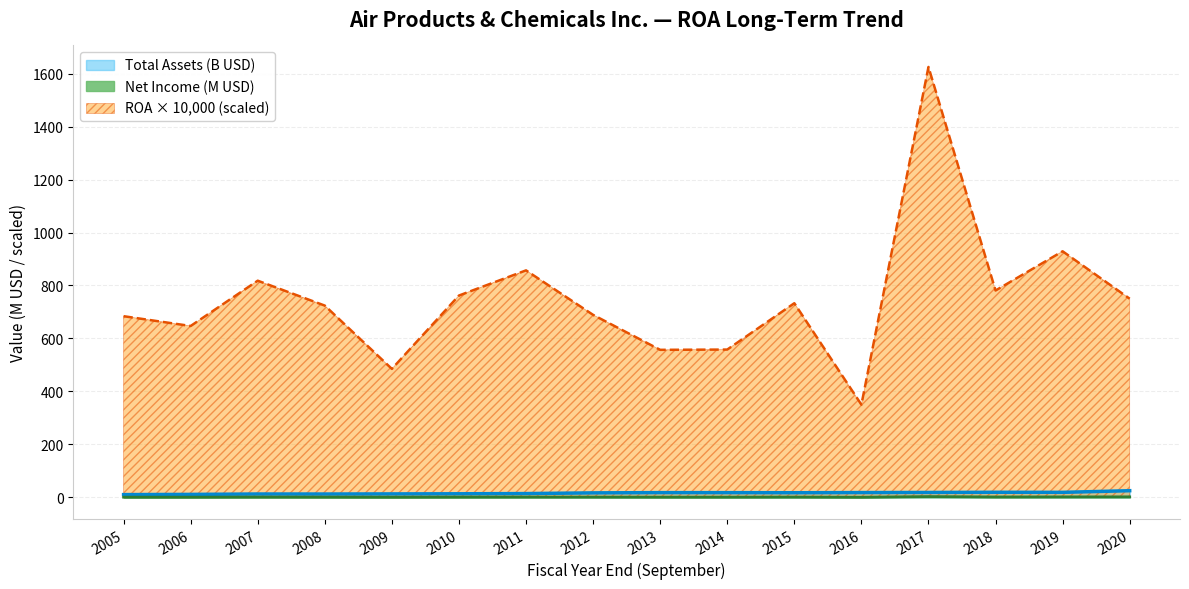

What are all the series names shown in the legend?

Total Assets (B USD), Net Income (M USD), ROA × 10,000 (scaled)